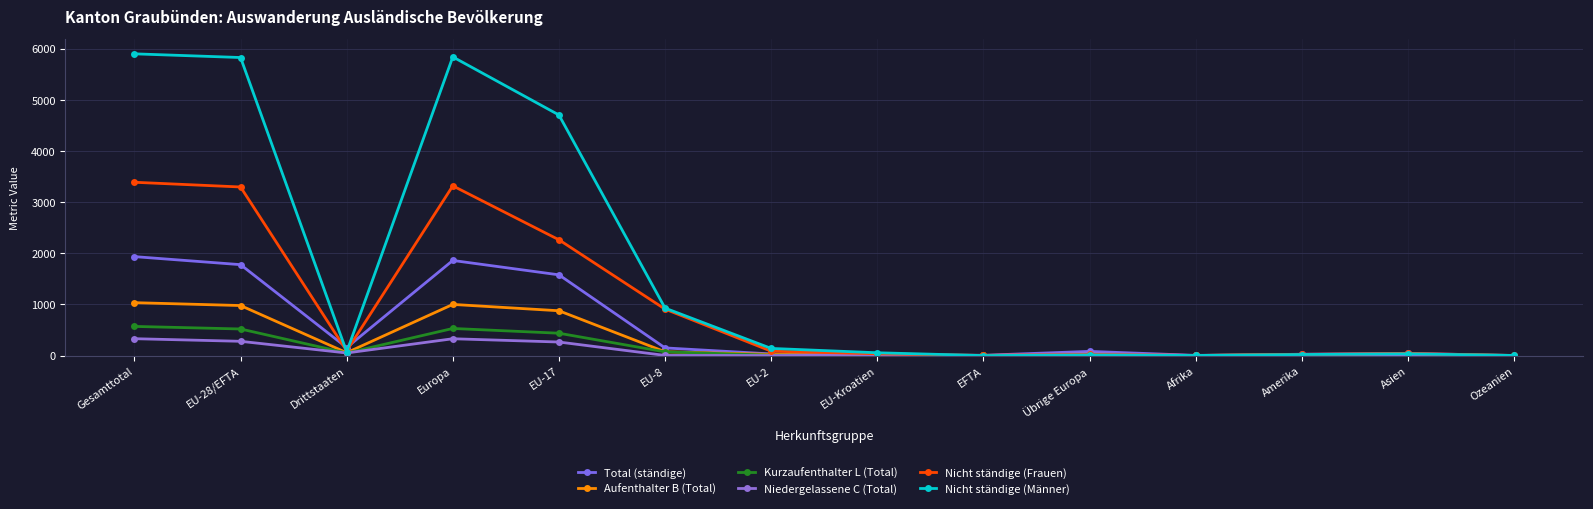

How many lines are shown in the chart?

6